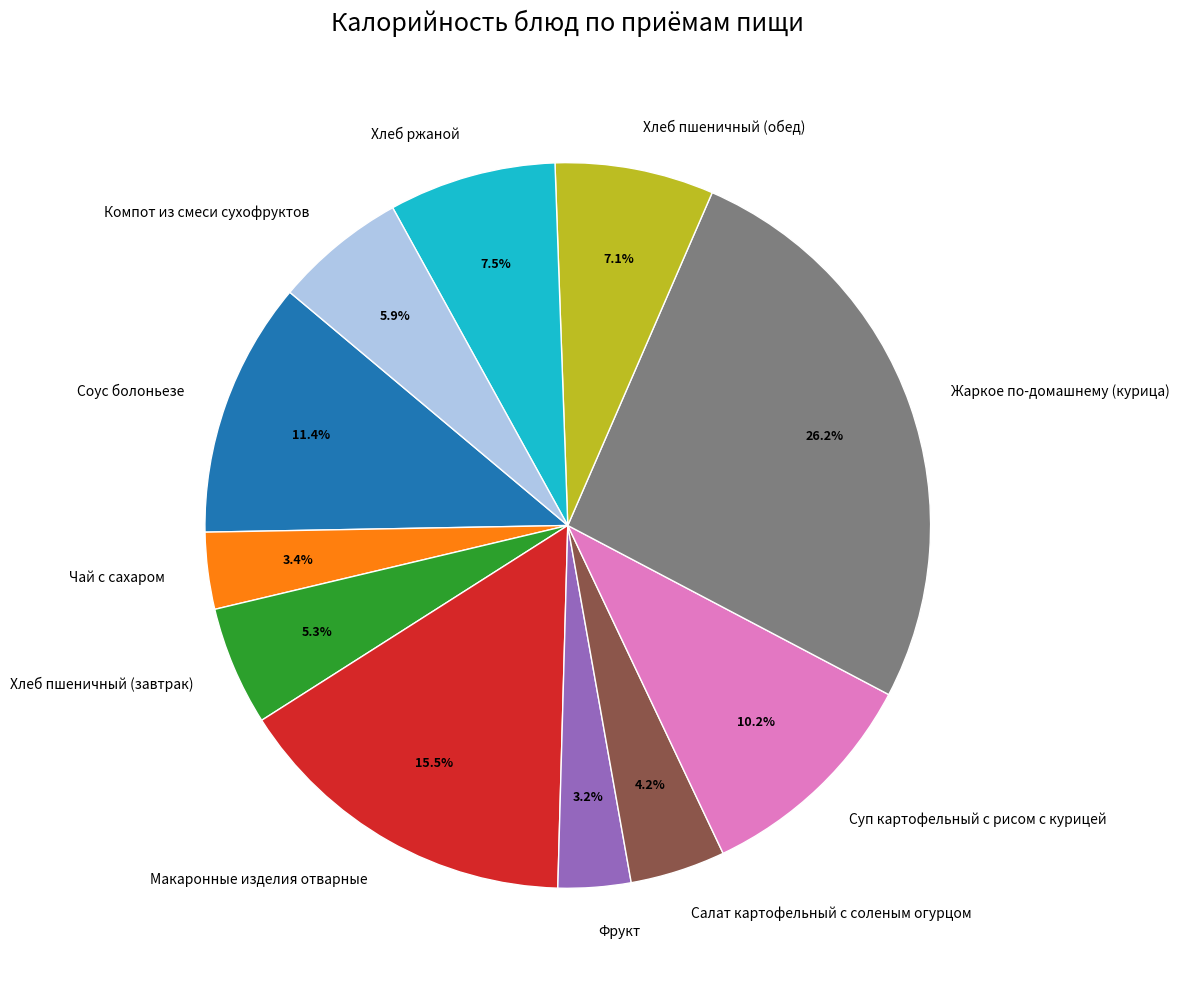

To the nearest percent, what is the difference between the largest and smallest slice percentages?

23%